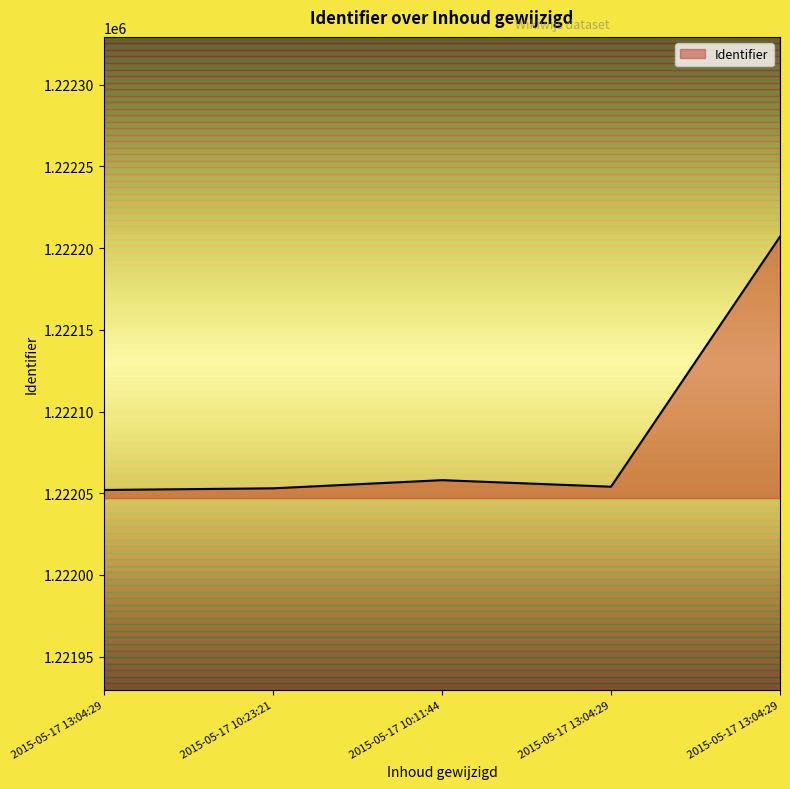

At which label does the data first exceed 1222054?

2015-05-17 10:11:44